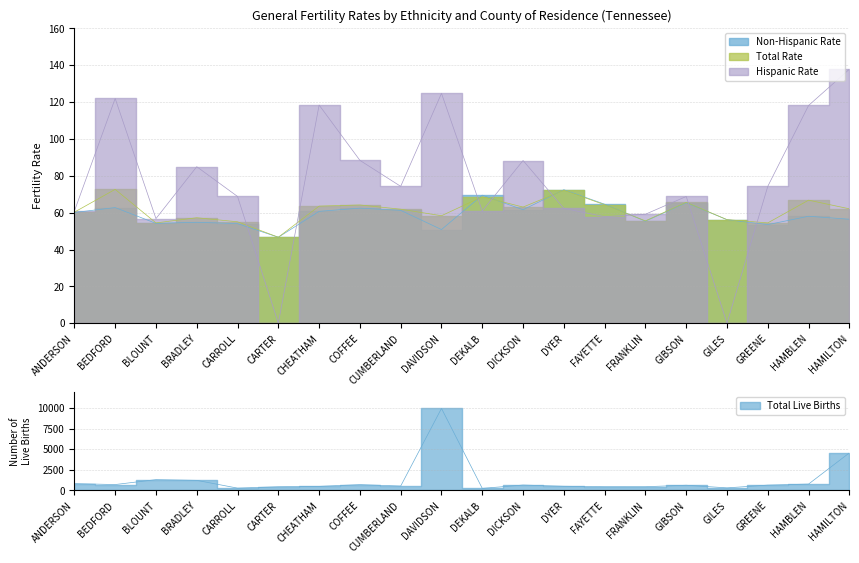

The value of Total Rate at GILES is 80.1. True or false?

False